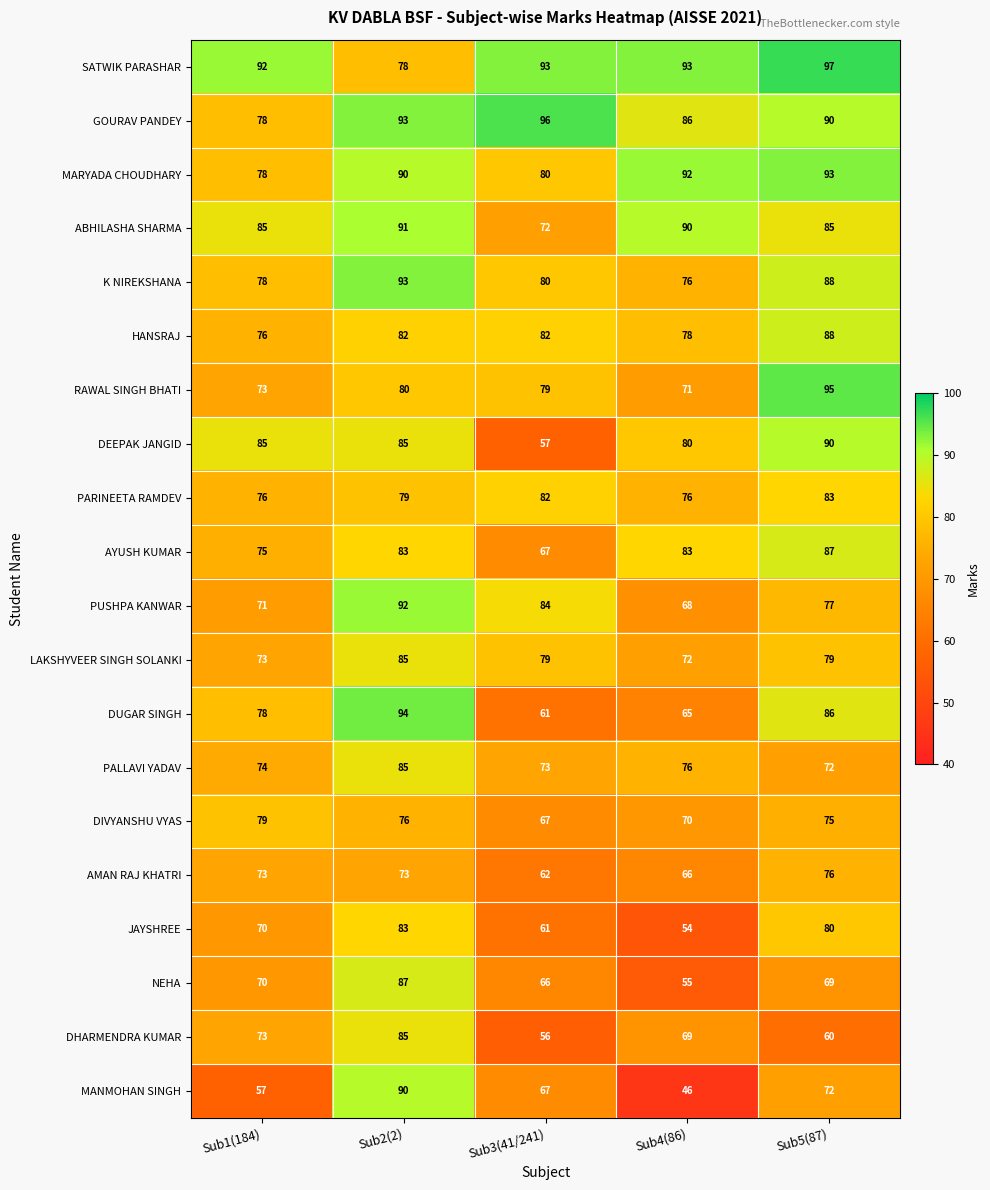

List the labels in order of JAYSHREE value, largest first.

Sub2(2), Sub5(87), Sub1(184), Sub3(41/241), Sub4(86)